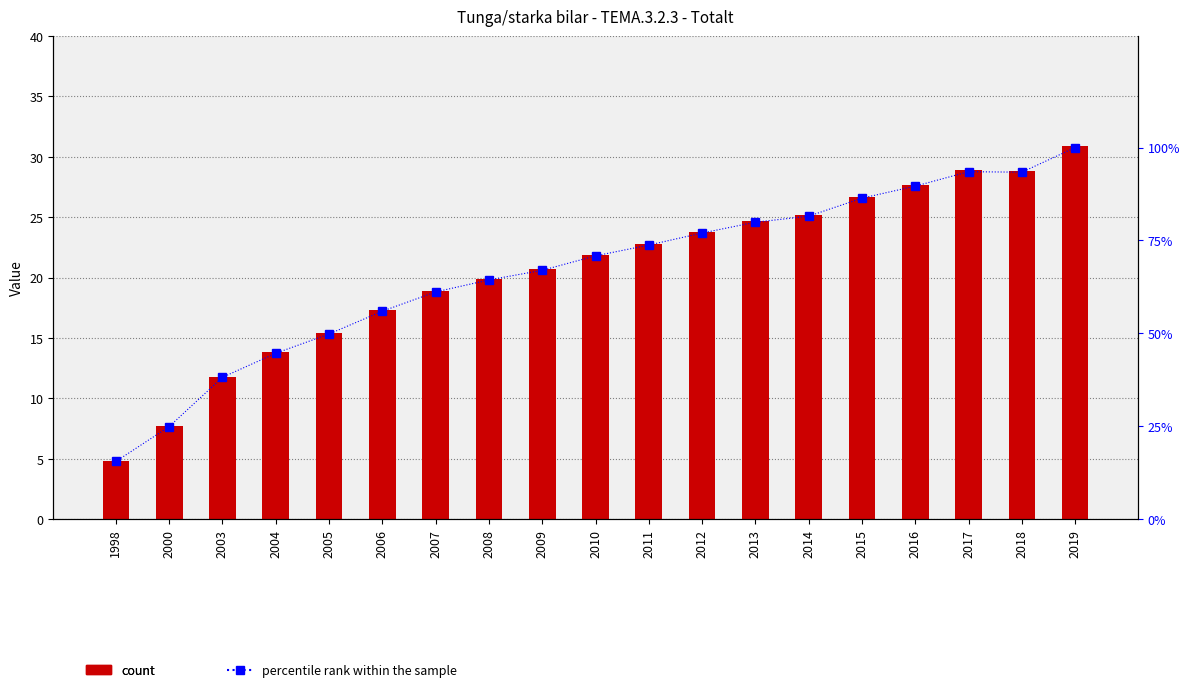

Which label corresponds to the largest value in the chart?

2019